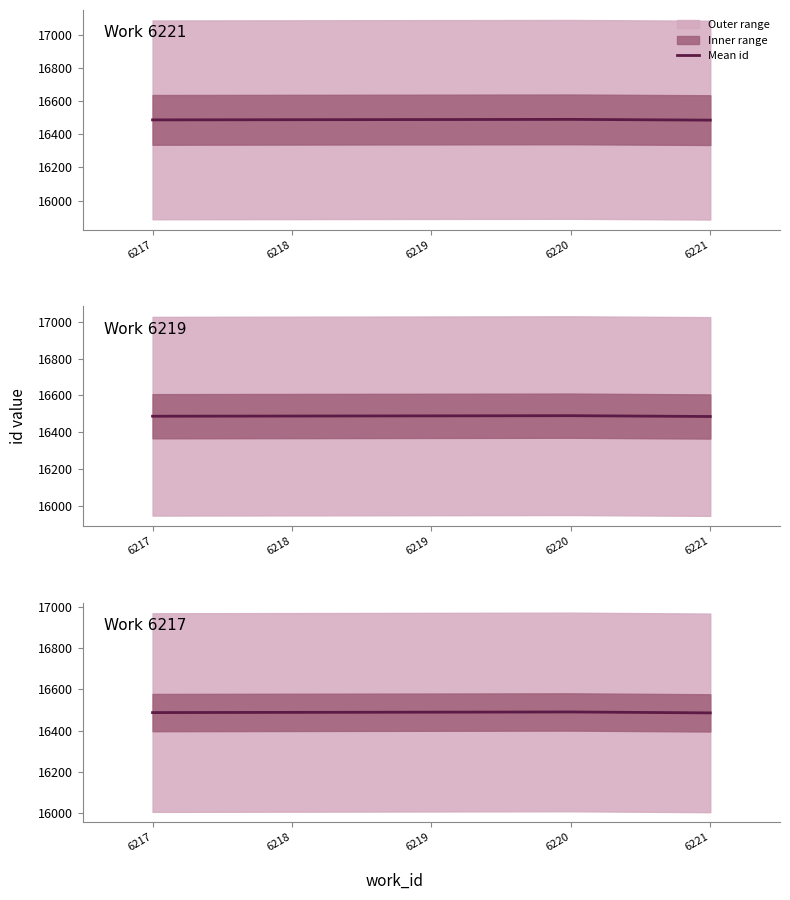

What is the greatest value displayed?

16490.4